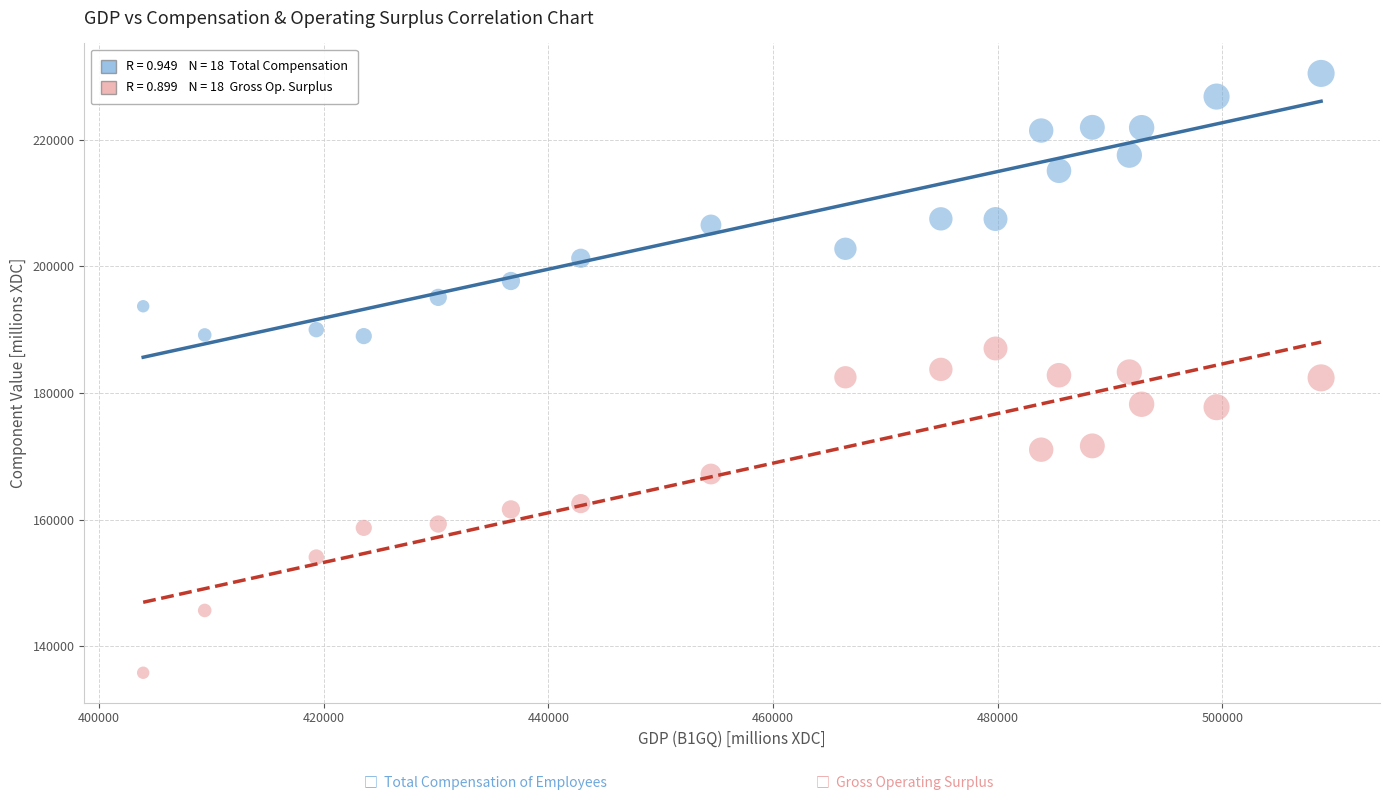

Across all data points, what is the range of X values (max minus min)?

104862